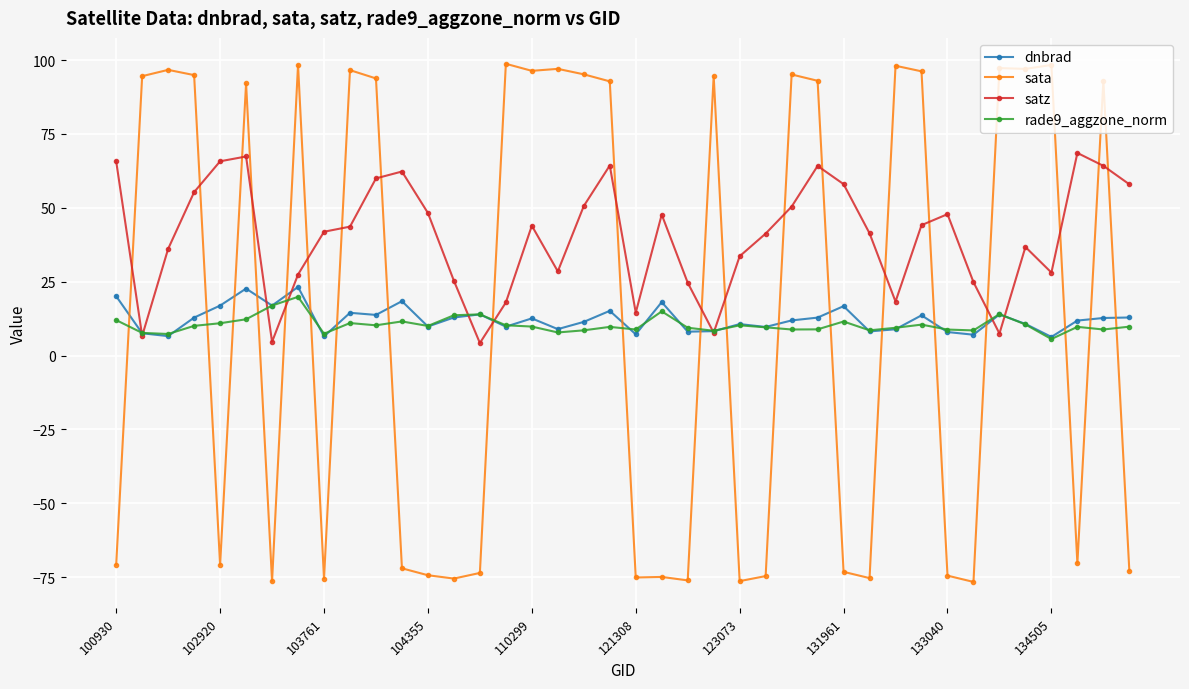

What is the maximum value shown in the chart?

98.7